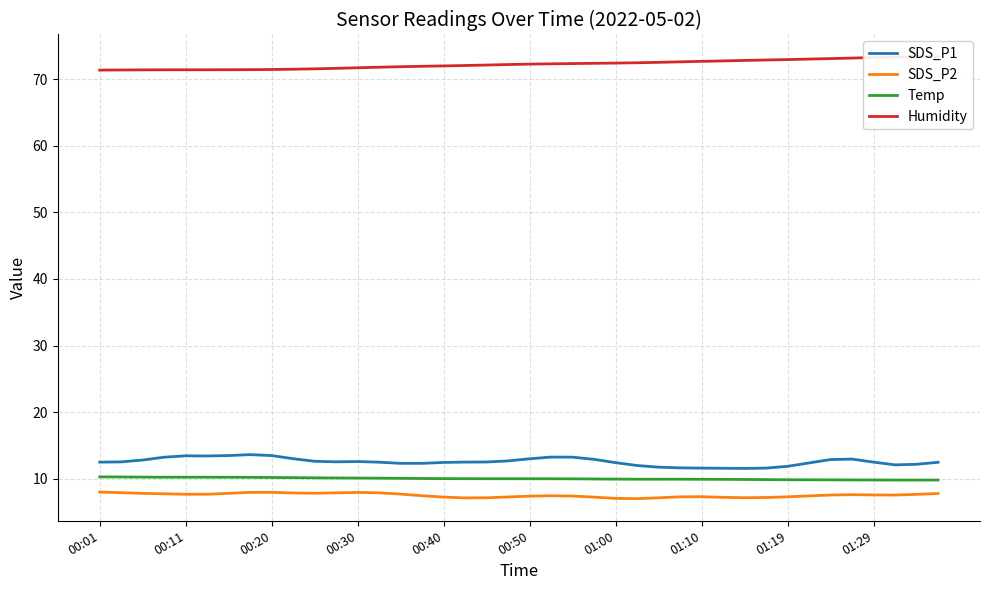

True or false: SDS_P1 and Temp cross at least once.

False